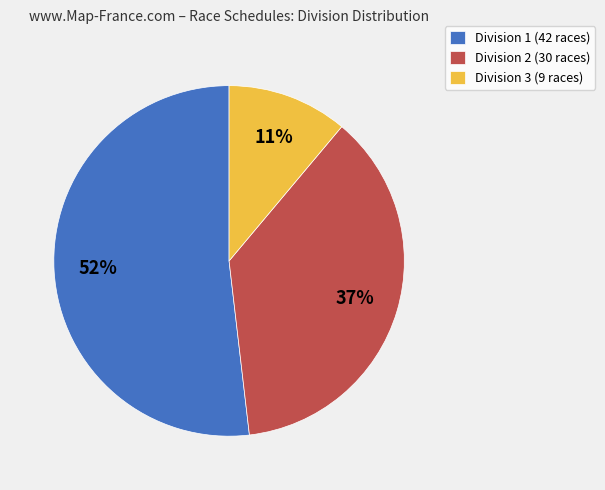

Is the sum of Division 2 (30 races) and Division 3 (9 races) greater than half?

No